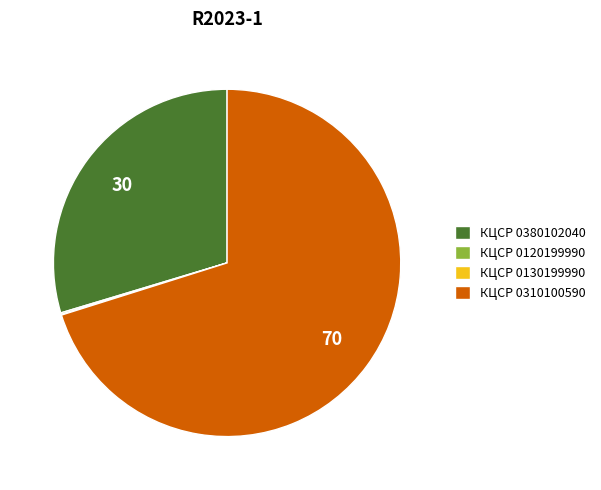

What is the majority slice?

КЦСР 0310100590